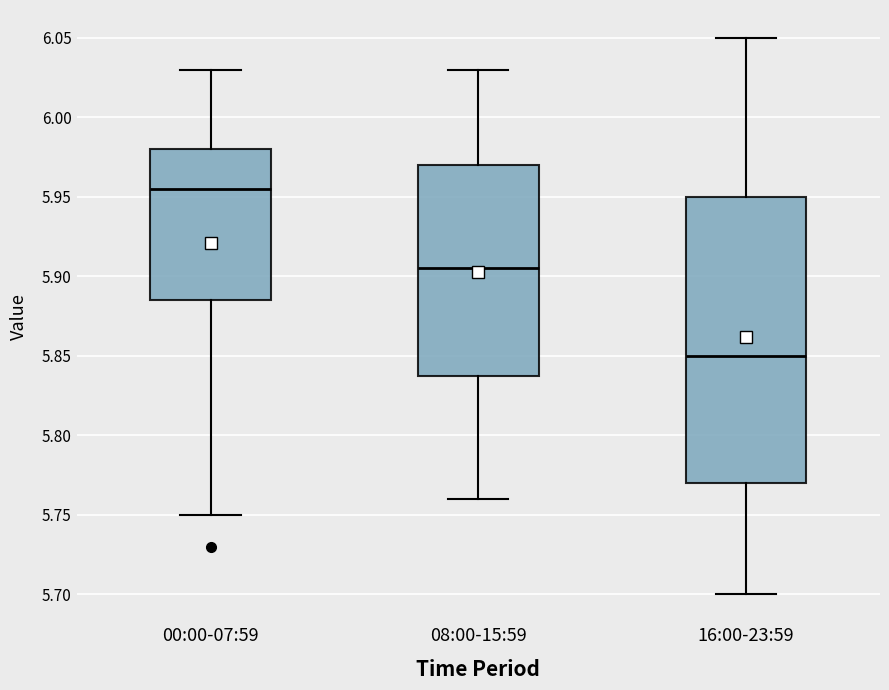

Which box's median line is the highest?

00:00-07:59